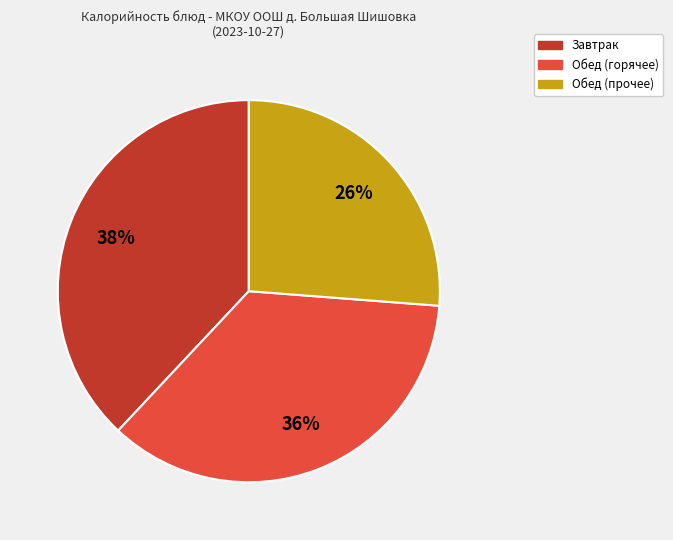

Is the sum of Завтрак and Обед (горячее) greater than half?

Yes